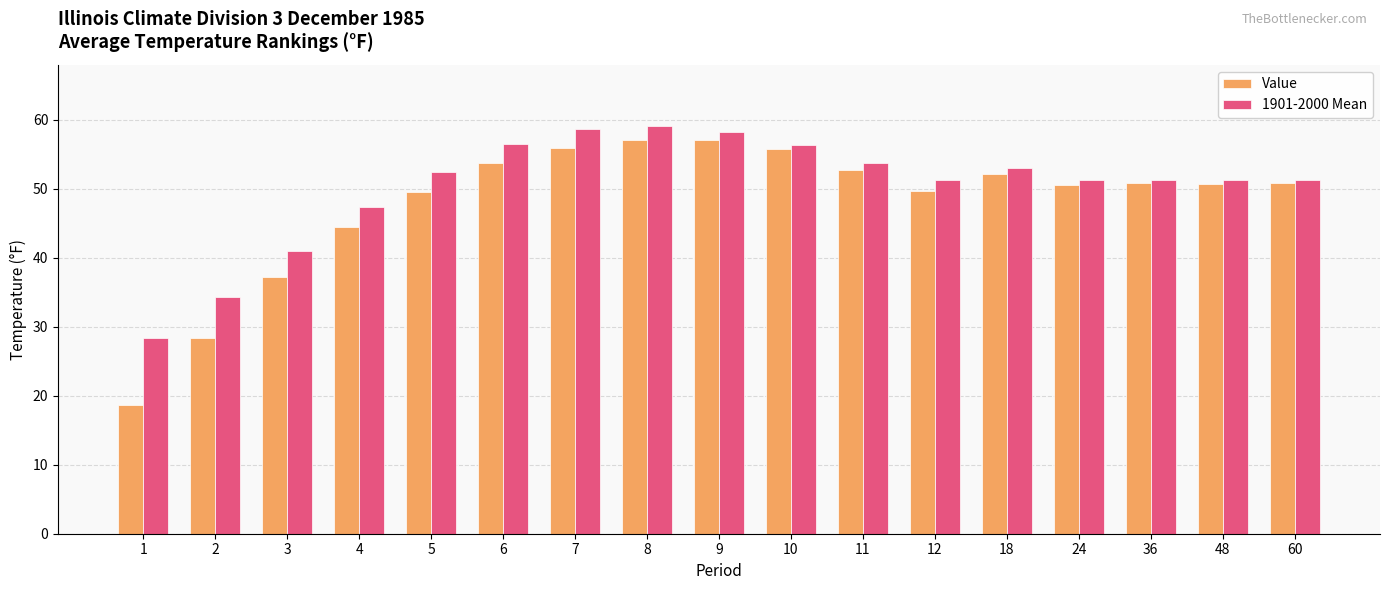

Rank the series by their maximum value, from highest to lowest.

1901-2000 Mean, Value